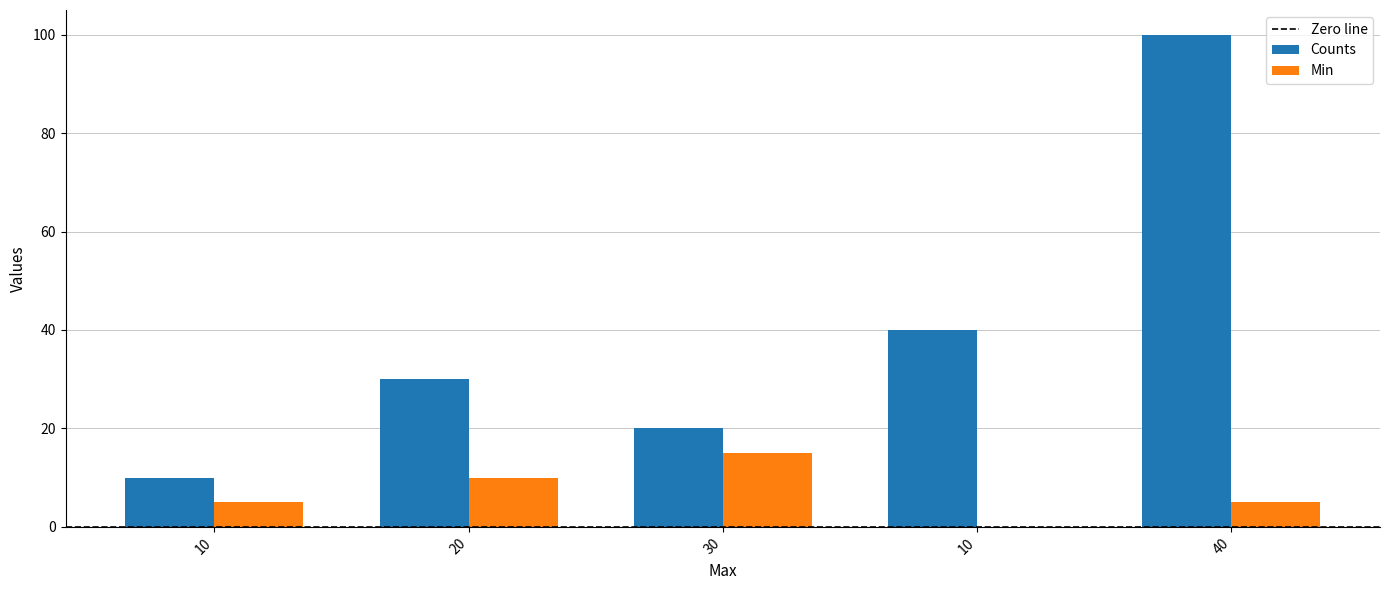

The value of Min at 20 is 10. True or false?

True